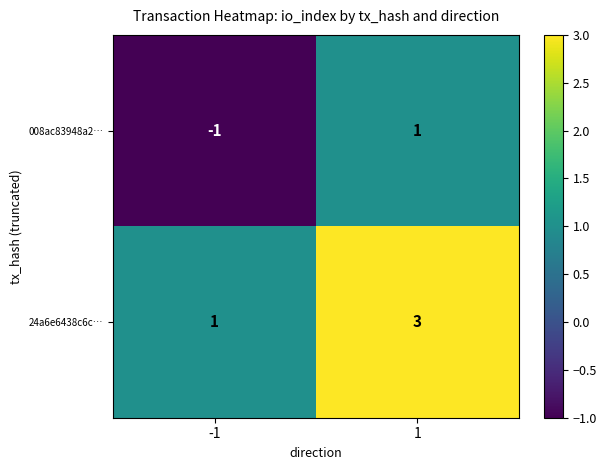

List the series in order of their overall mean, lowest first.

008ac83948a2…, 24a6e6438c6c…